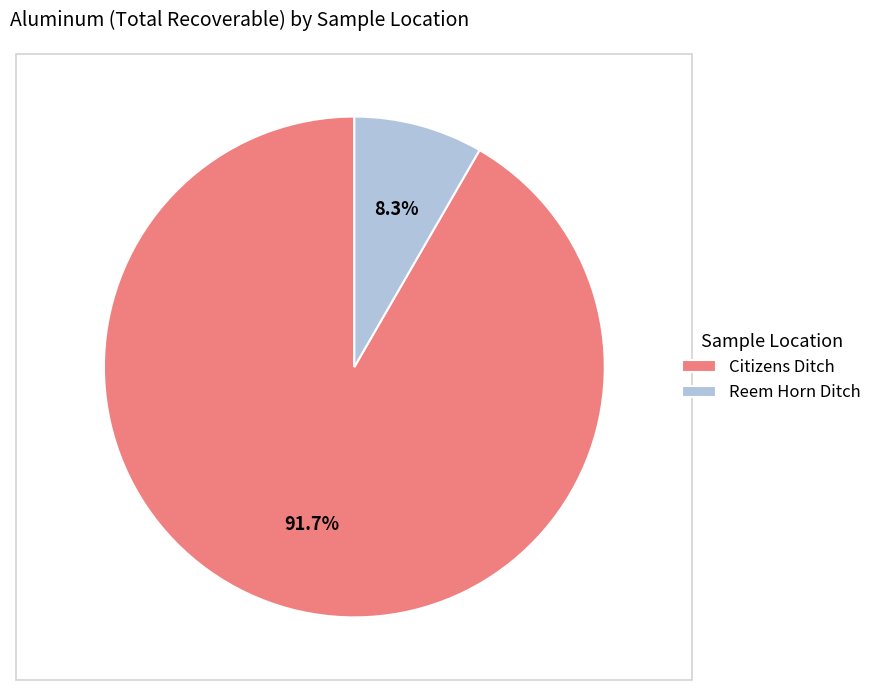

How many segments does this pie chart have?

2